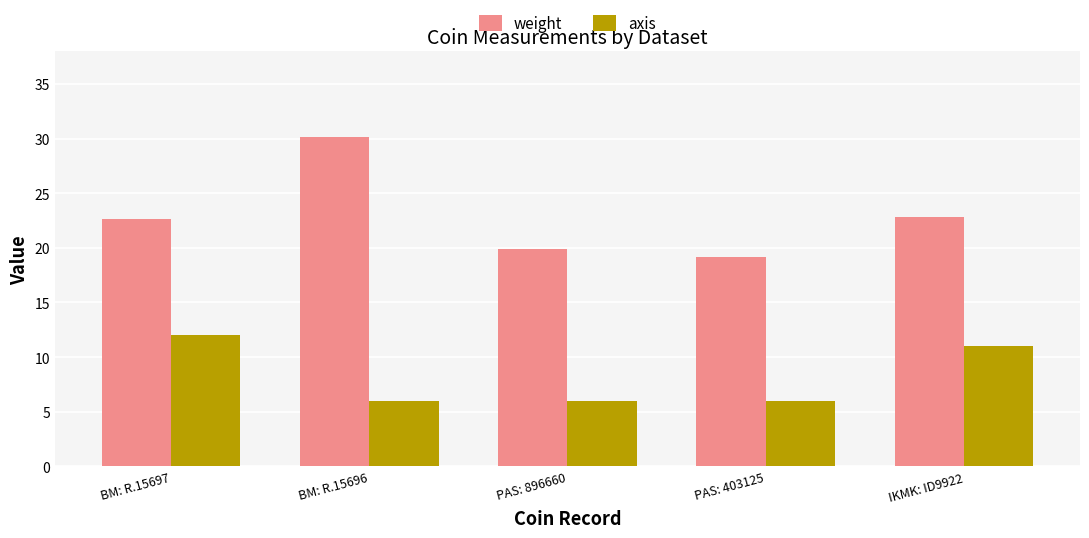

Reading left to right, transcribe all the data shown in this chart.

weight: 22.6	30.2	19.9	19.1	22.9
axis: 12.0	6.0	6.0	6.0	11.0